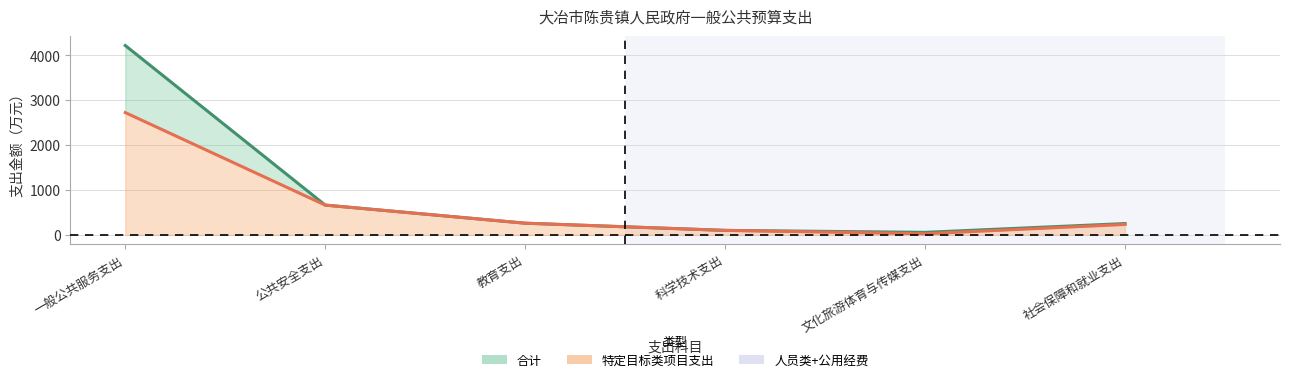

What is the label of the 3rd point from the left?

教育支出